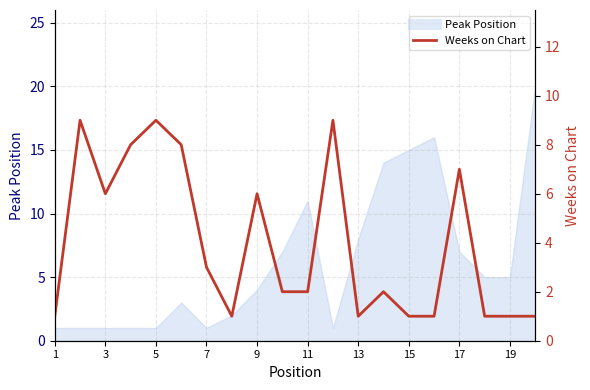

True or false: the data has more than 1 interior local peaks.

True